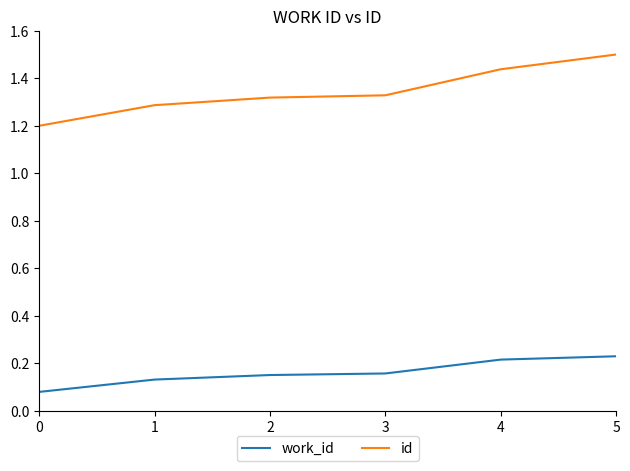

Which series has the widest spread of values?

id